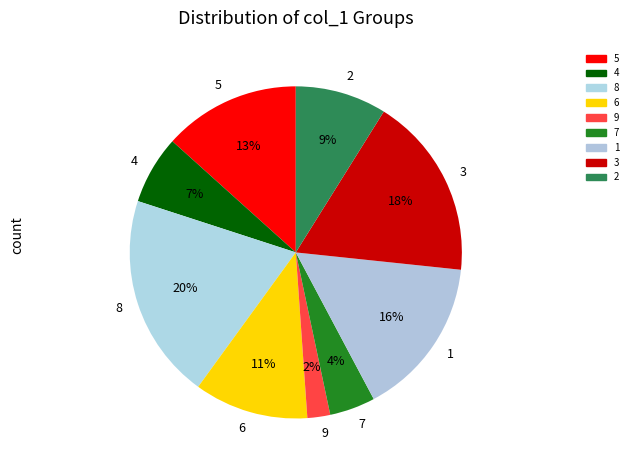

Between 5 and 2, which is larger?

5